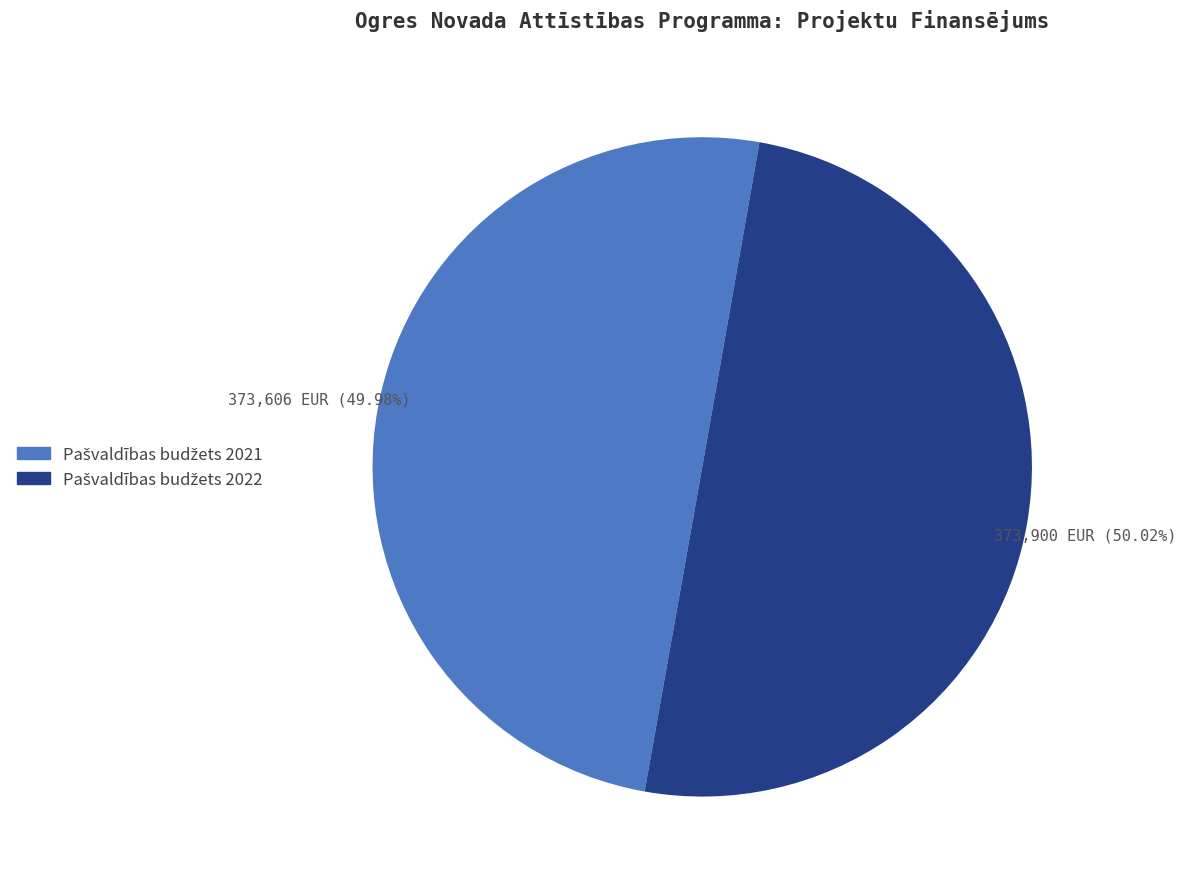

Is there a majority slice in this chart?

Yes